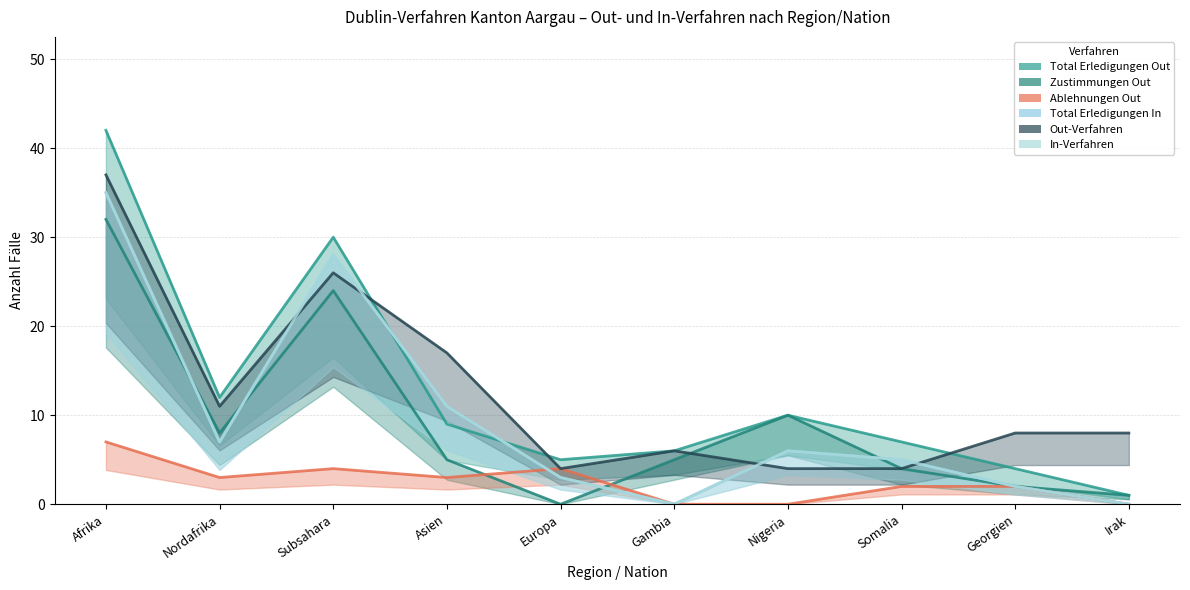

Is the value of Ablehnungen Out at Somalia greater than the value of Out-Verfahren at Gambia?

No